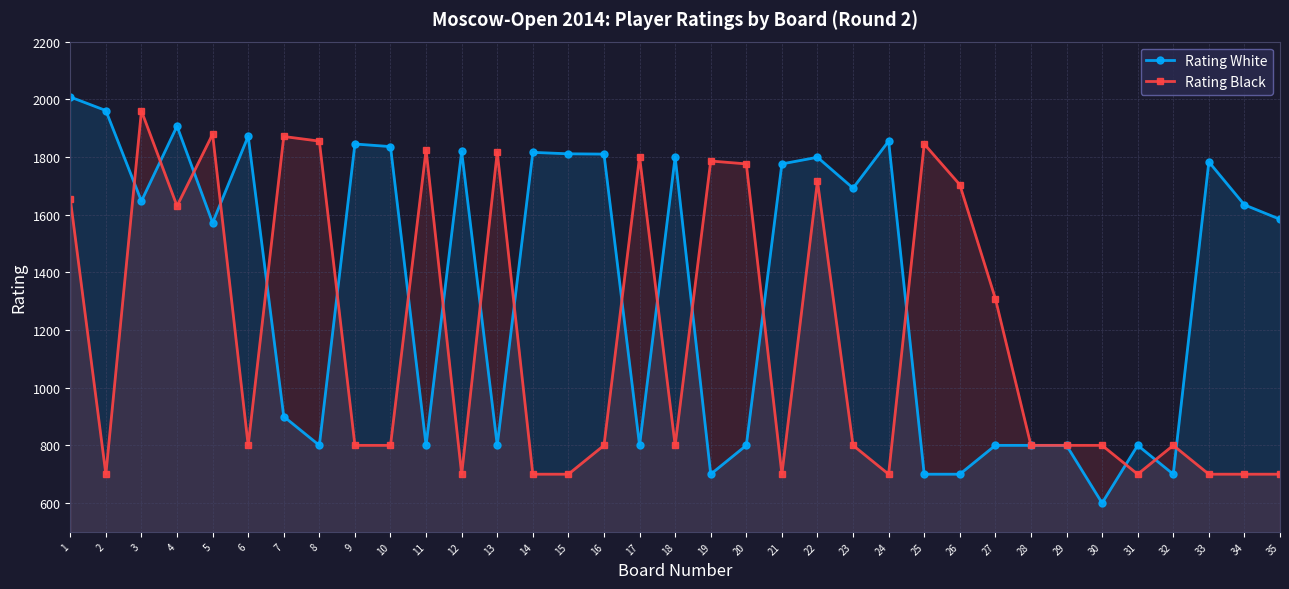

What is the sum of all Rating Black values?

41430